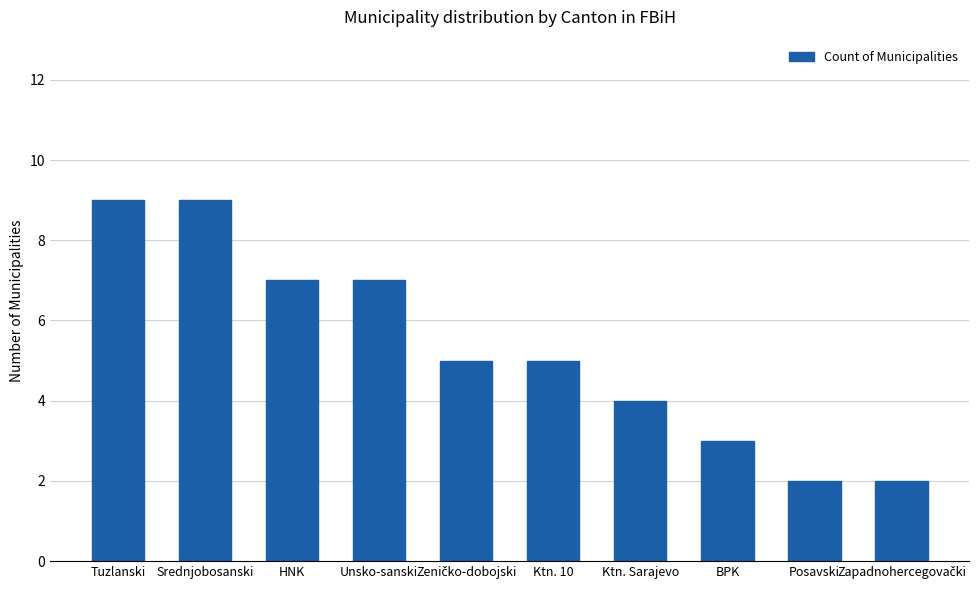

What is the value of the 4th bar from the left?

7